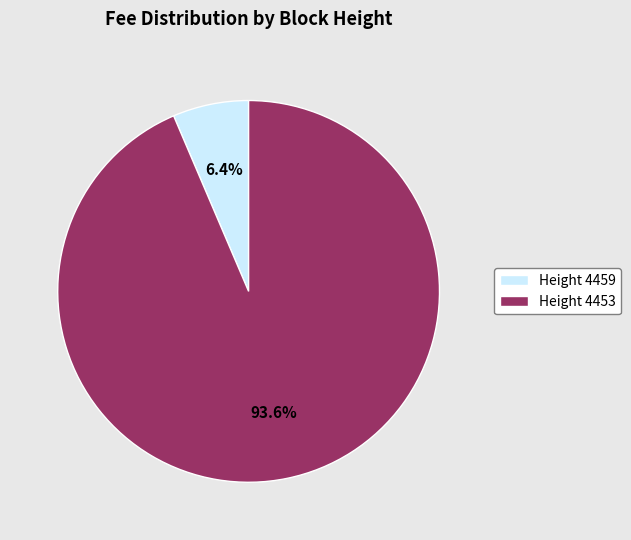

Between Height 4459 and Height 4453, which is larger?

Height 4453